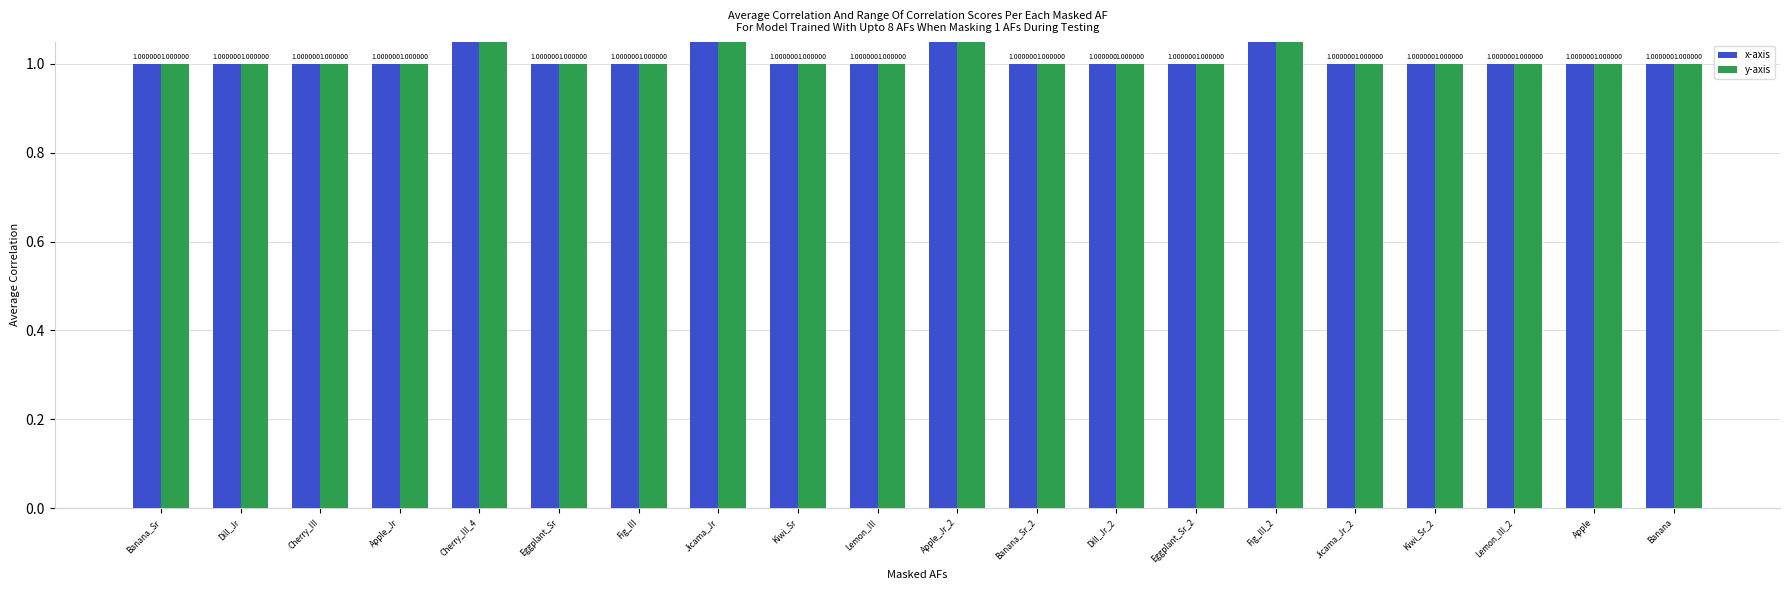

Which series changed the most between Dill_Jr and Eggplant_Sr_2?

x-axis